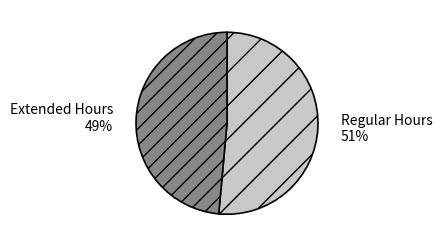

Is there a majority slice in this chart?

Yes